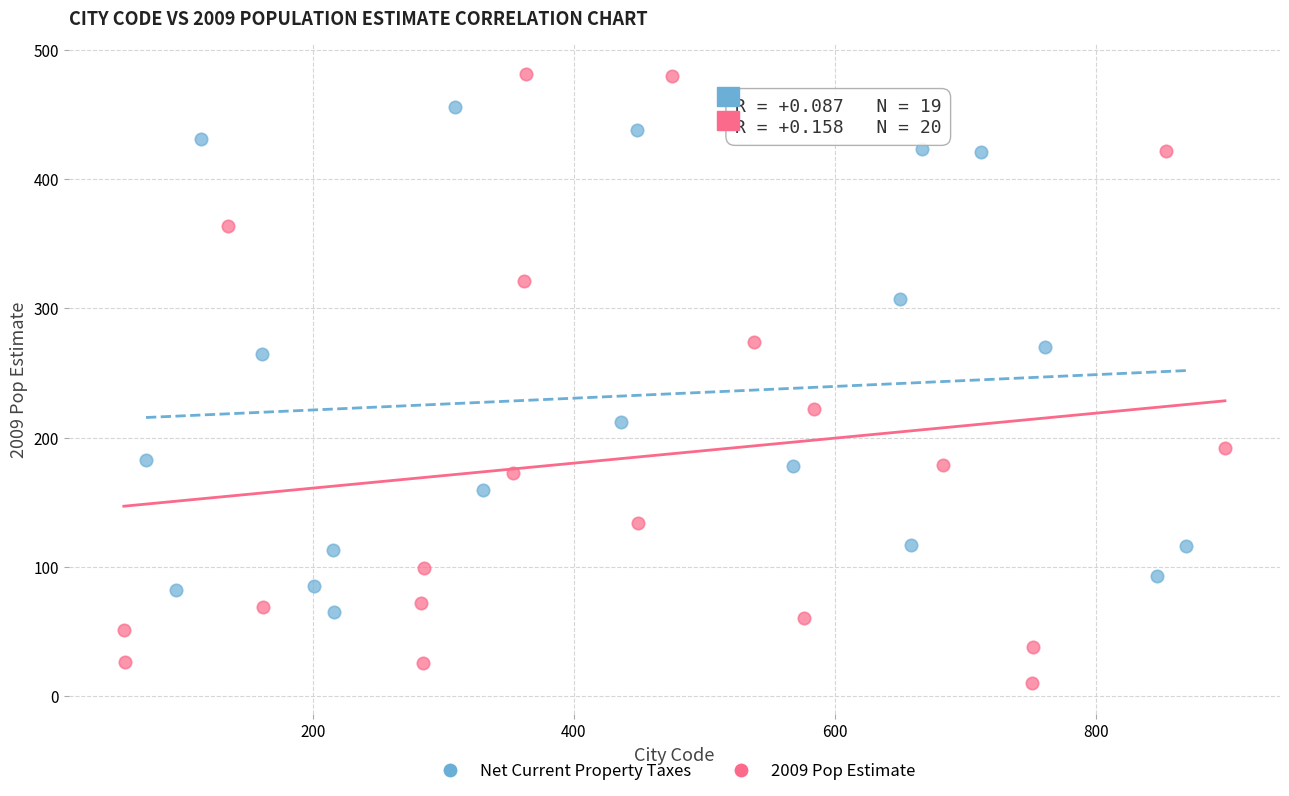

Which series reaches the maximum Y coordinate?

2009 Pop Estimate